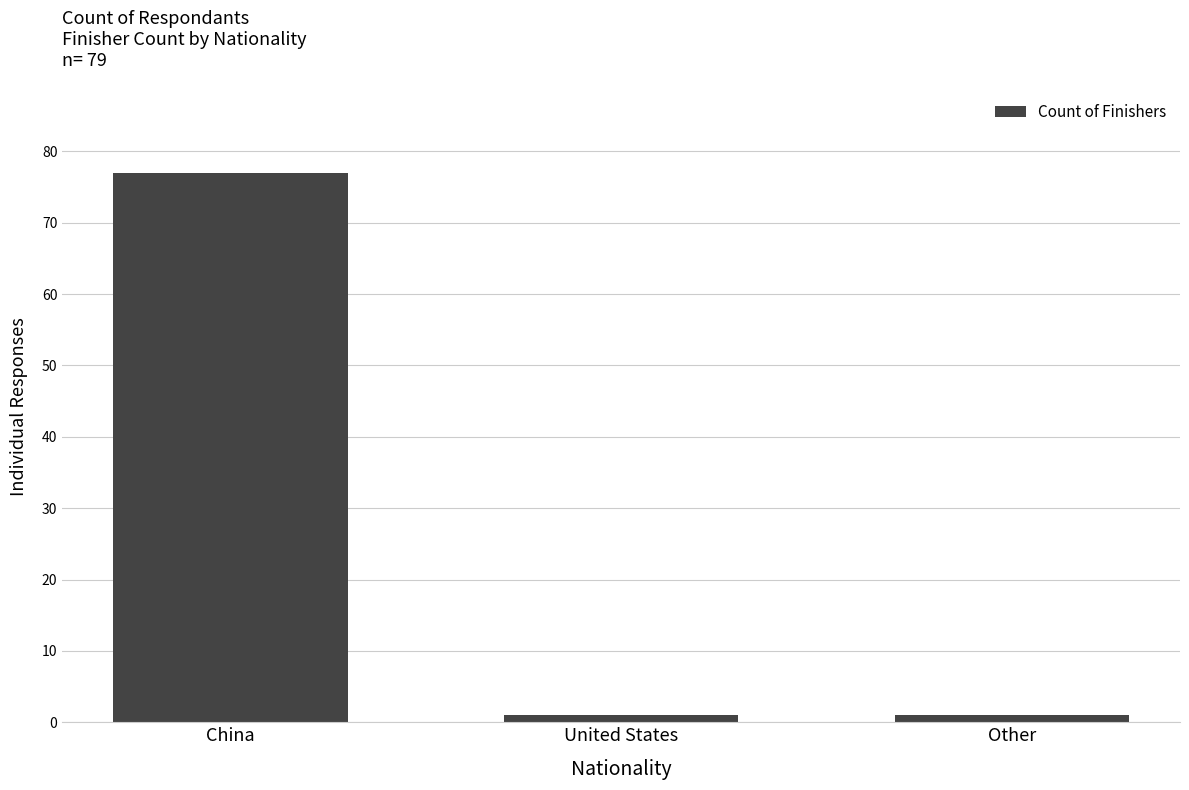

What is the sum of the values at United States and Other?

2